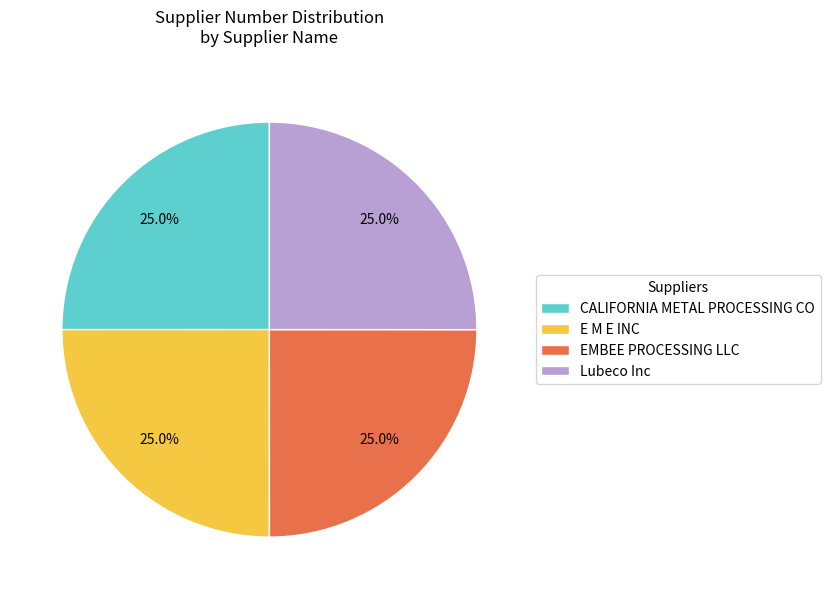

Does CALIFORNIA METAL PROCESSING CO account for over 50% of the chart?

No